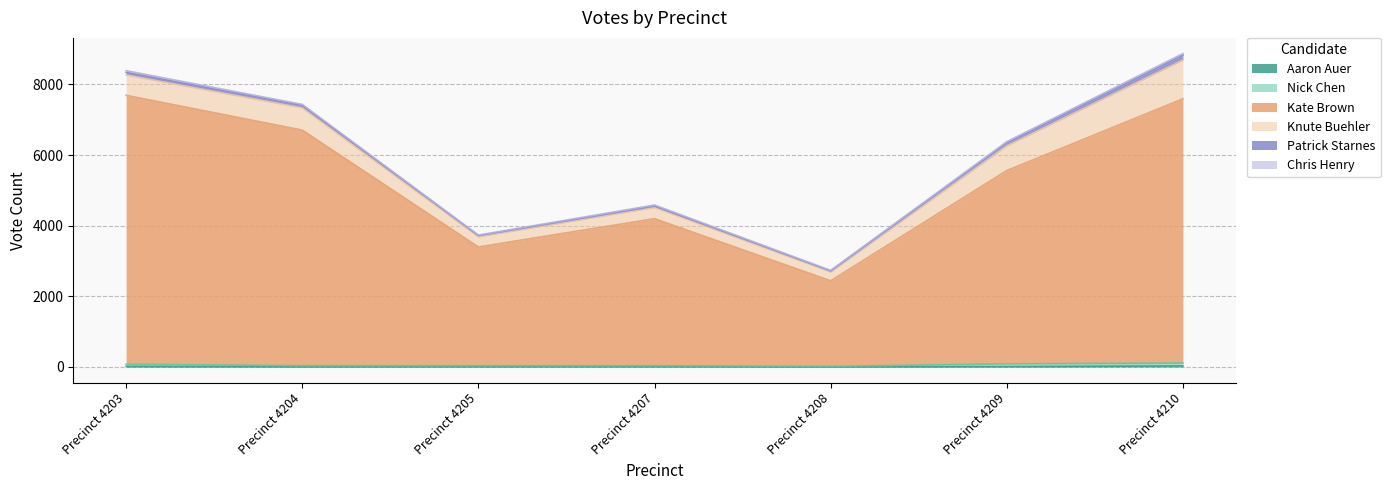

Does the chart have visible grid lines?

Yes